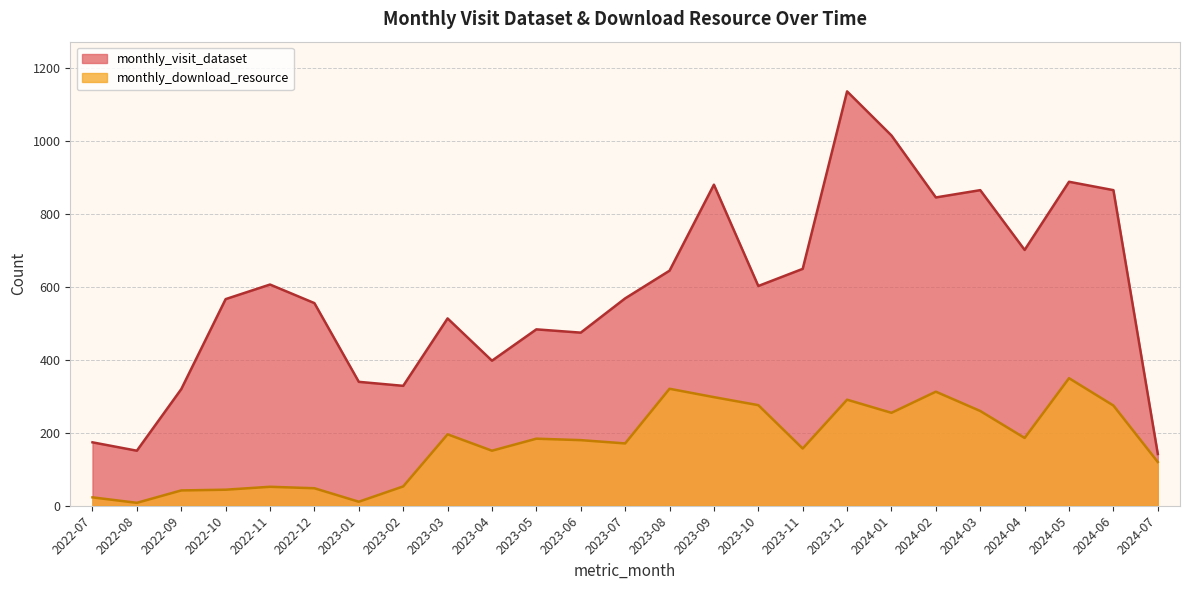

What is the difference between the second highest and minimum values in the monthly_download_resource series?

313